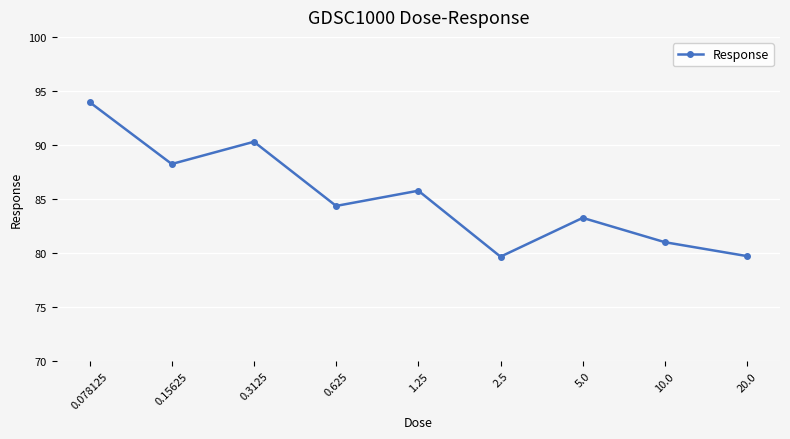

How many interior local valleys (lower than both neighbors) does the data have?

3